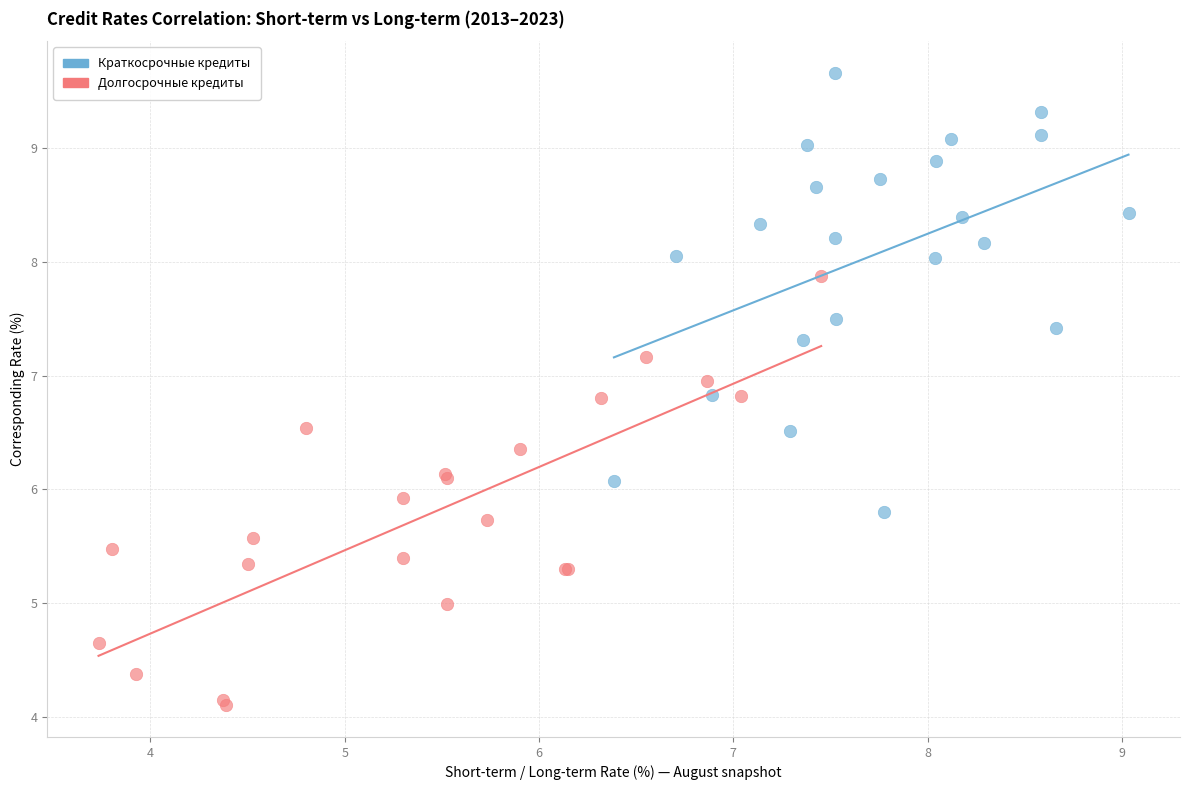

Which series reaches the maximum Y coordinate?

Краткосрочные кредиты